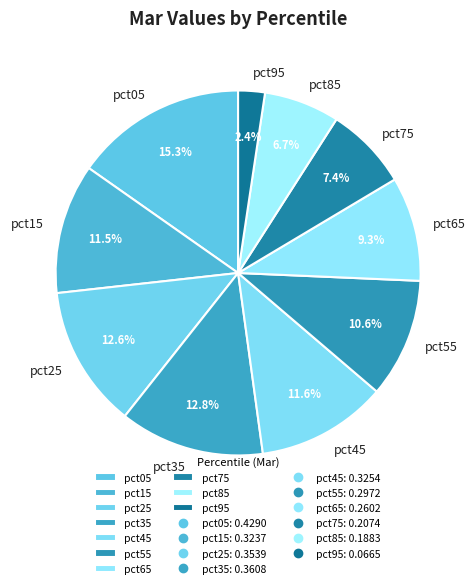

Between pct55 and pct85, which is larger?

pct55